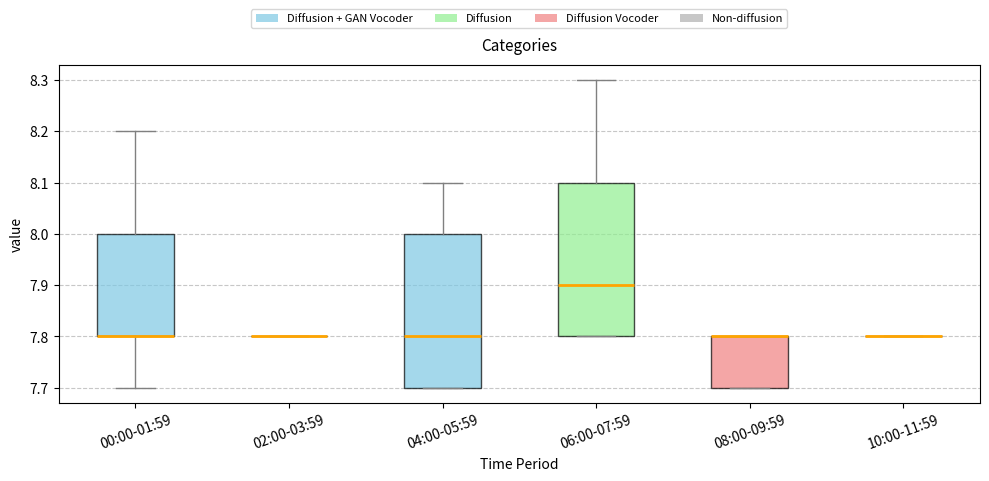

Reading left to right, read every box against the y-axis: the position of its median line, the range the box covers, and the ends of its whiskers. The values are not printed on the chart, so give them approximately, as read against the axis.

00:00-01:59: median 7.8 (drawn on the box's lower edge), box 7.8 to 8.0, whiskers 7.7 to 8.2
02:00-03:59: box collapsed to a line at 7.8, whiskers 7.8 to 7.8
04:00-05:59: median 7.8, box 7.7 to 8.0, whiskers 7.7 to 8.1
06:00-07:59: median 7.9, box 7.8 to 8.1, whiskers 7.8 to 8.3
08:00-09:59: median 7.8 (drawn on the box's upper edge), box 7.7 to 7.8, whiskers 7.7 to 7.8
10:00-11:59: box collapsed to a line at 7.8, whiskers 7.8 to 7.8